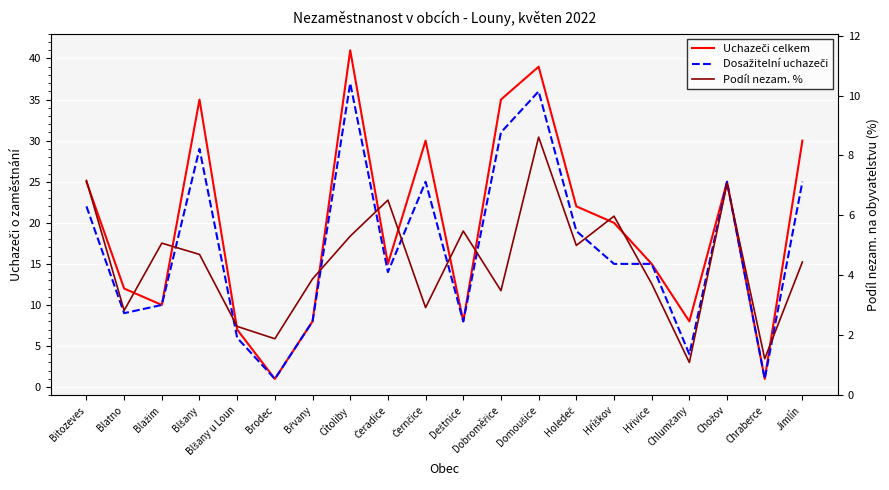

In Podíl nezam. %, how many points are lower than both neighbors (excluding endpoints)?

7